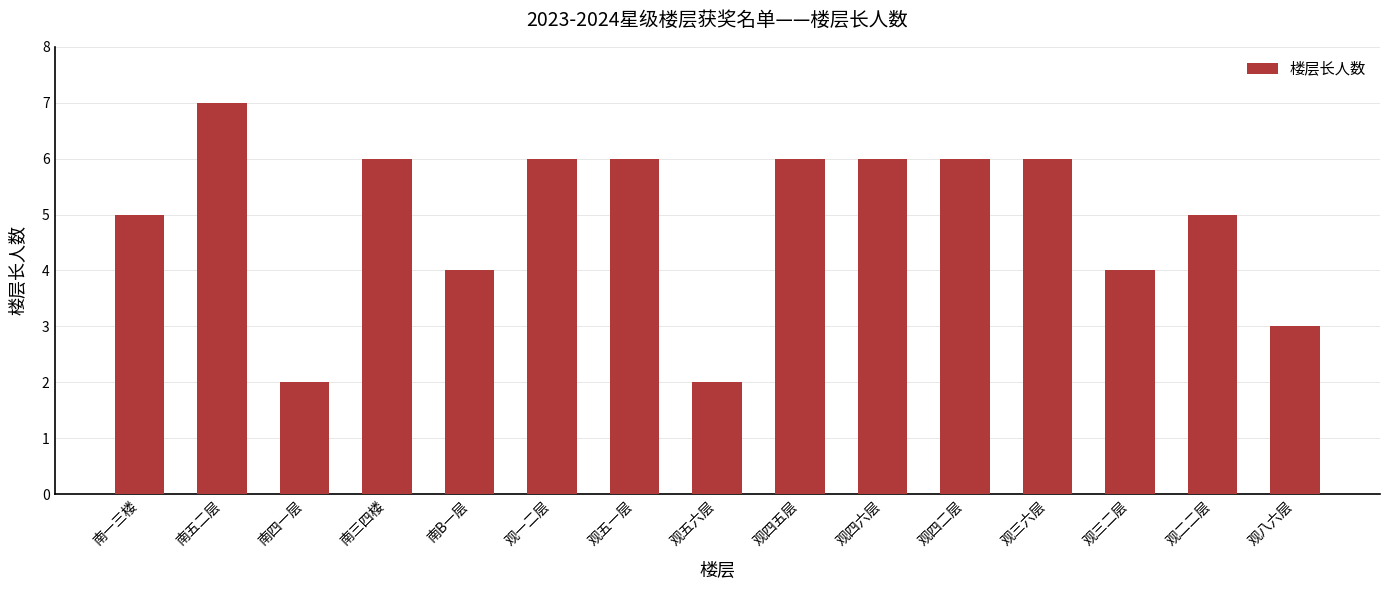

What is the smallest value displayed?

2